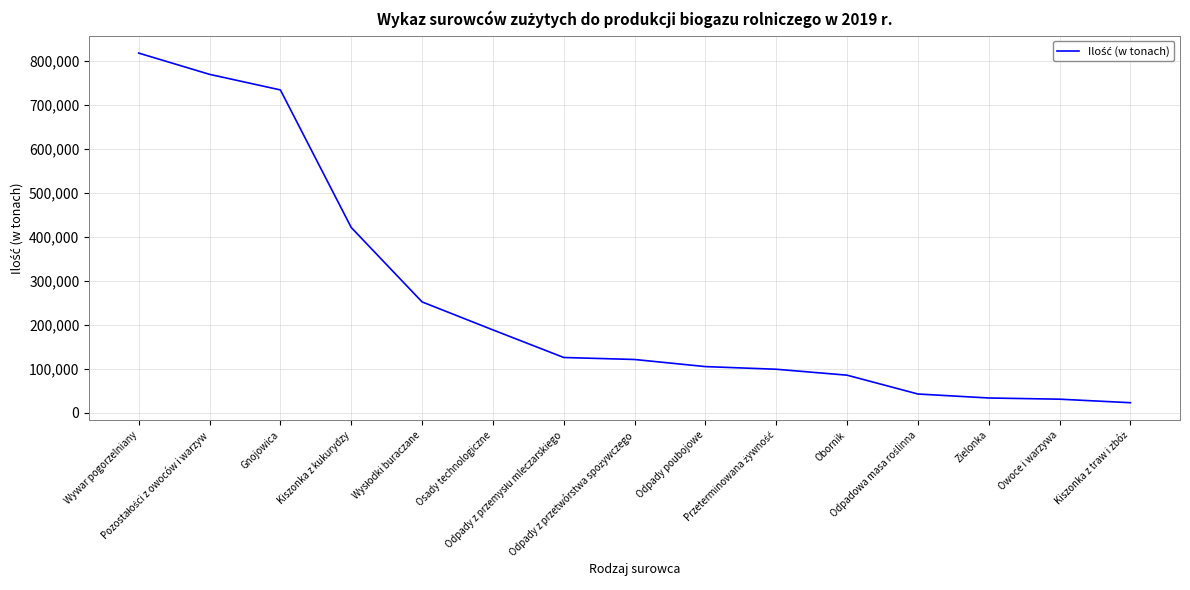

How many series are shown in this chart?

1